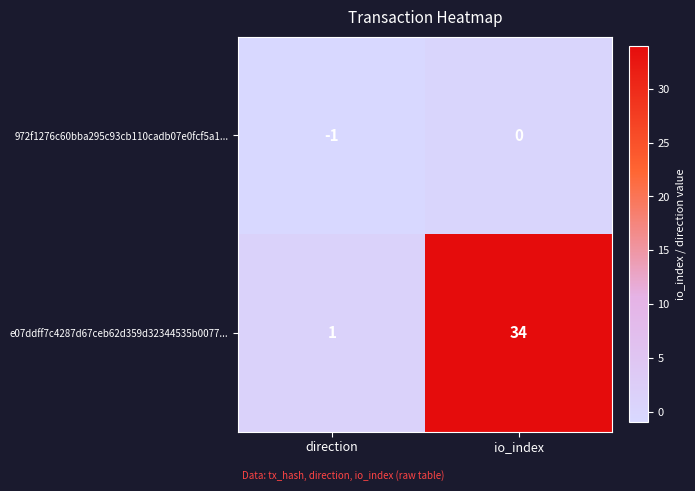

Between direction and io_index, which series saw the biggest shift?

e07ddff7c4287d67ceb62d359d32344535b0077...